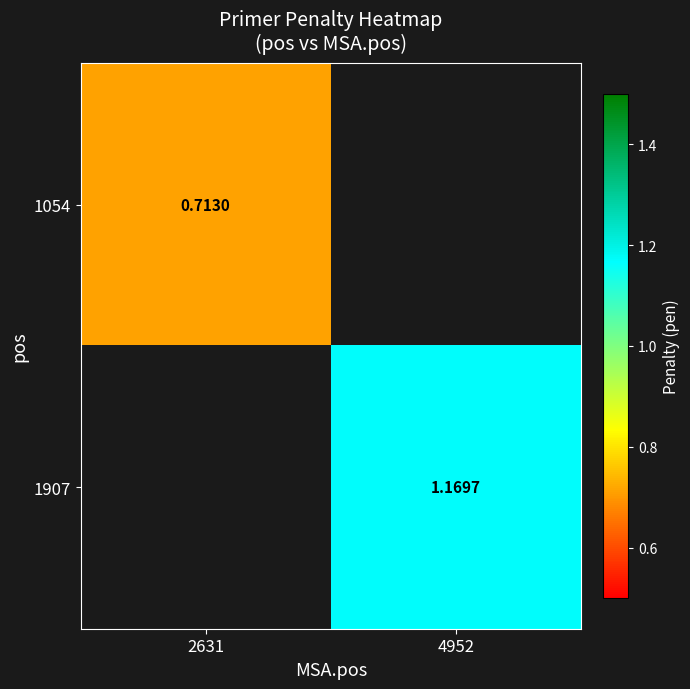

List the series in order of their peak value, lowest first.

1054, 1907